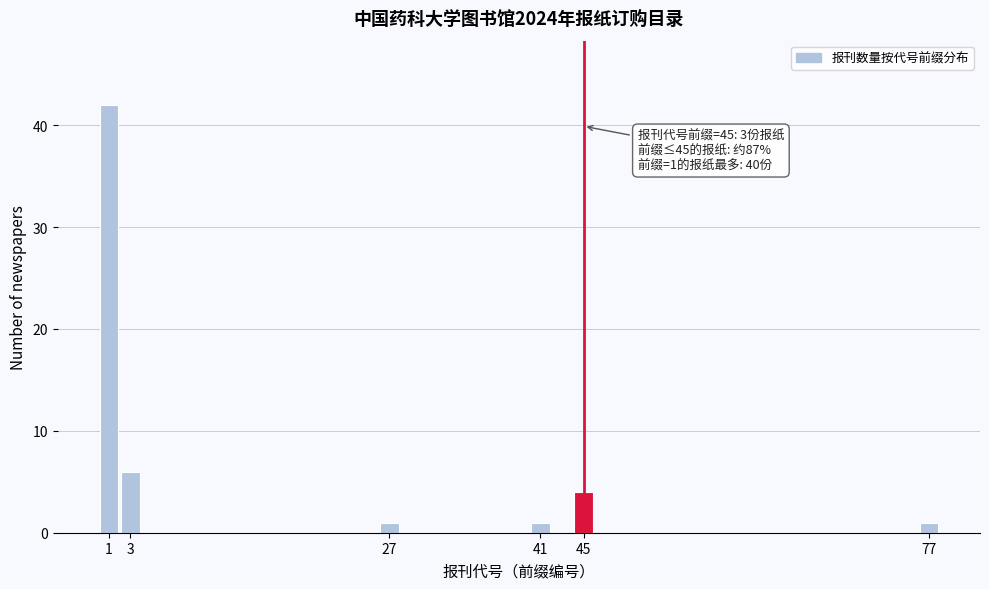

Over which range of the x-axis is the bar tallest?

0 to 2